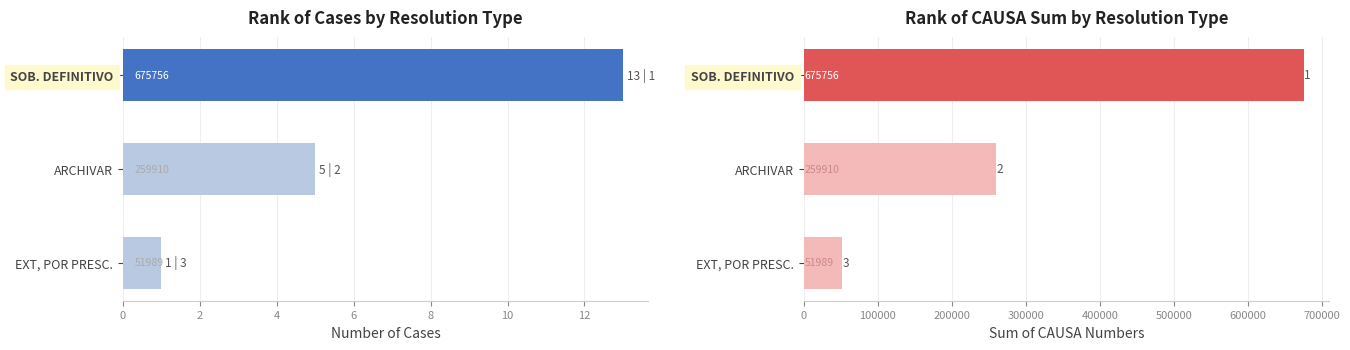

At how many categories does at least one series exceed 222531?

2